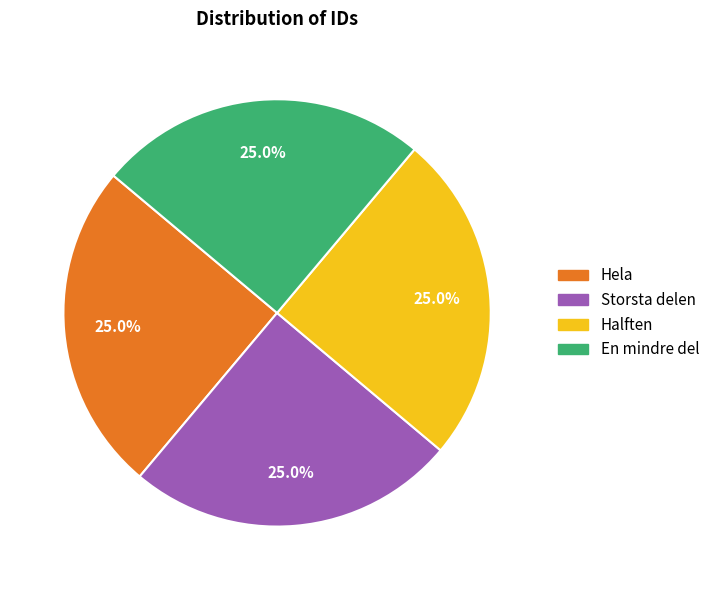

How many slices are in this pie chart?

4